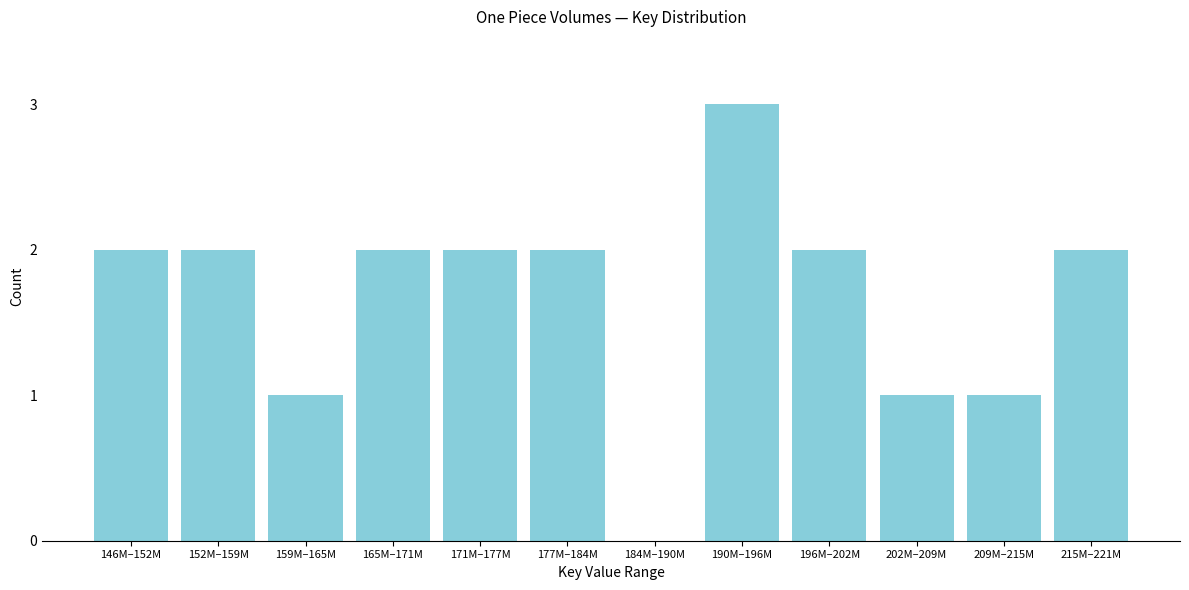

Reading left to right, transcribe all the data shown in this chart.

146M–152M=2	152M–159M=2	159M–165M=1	165M–171M=2	171M–177M=2	177M–184M=2	184M–190M=0	190M–196M=3	196M–202M=2	202M–209M=1	209M–215M=1	215M–221M=2